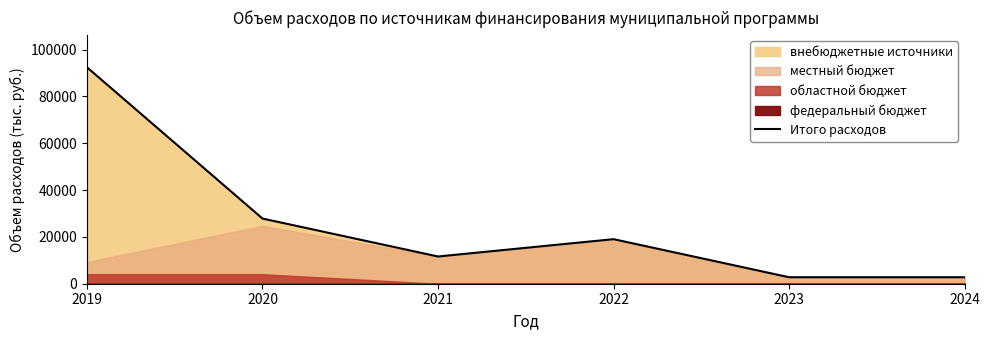

What is the sum of the values at 2023 and 2020?

30605.0